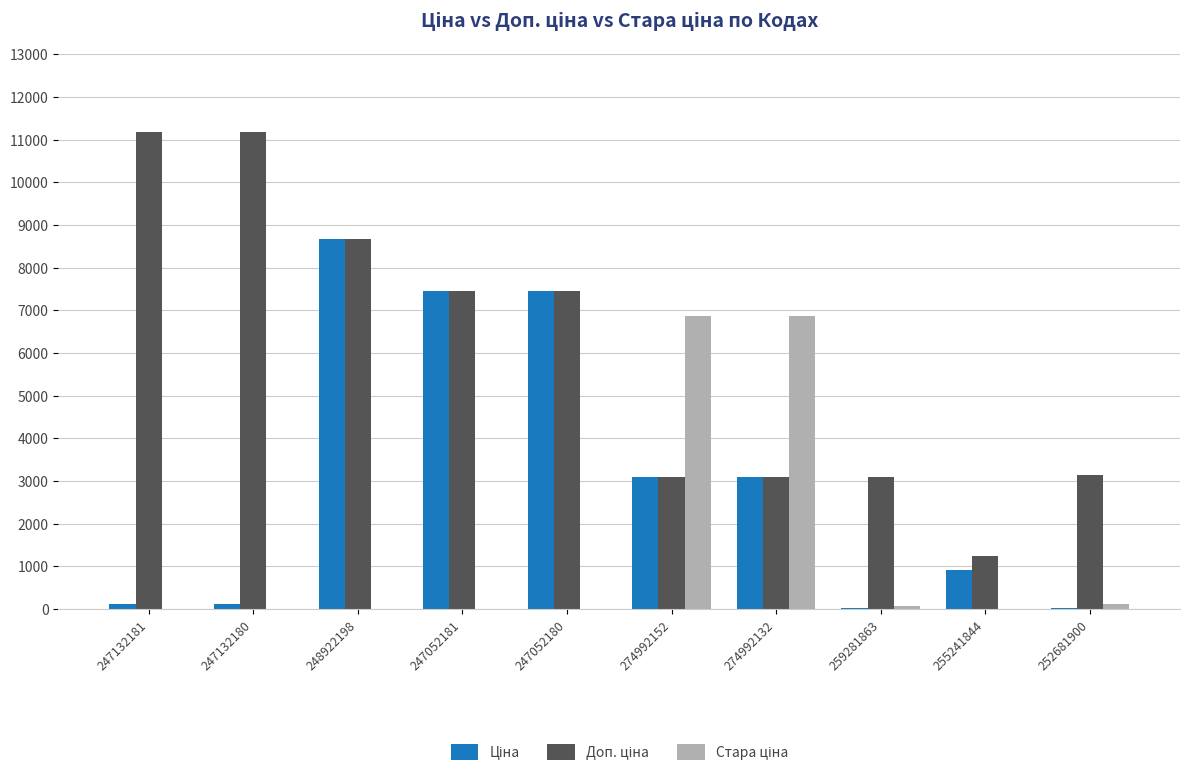

At which category is the sum across all series the highest?

248922198